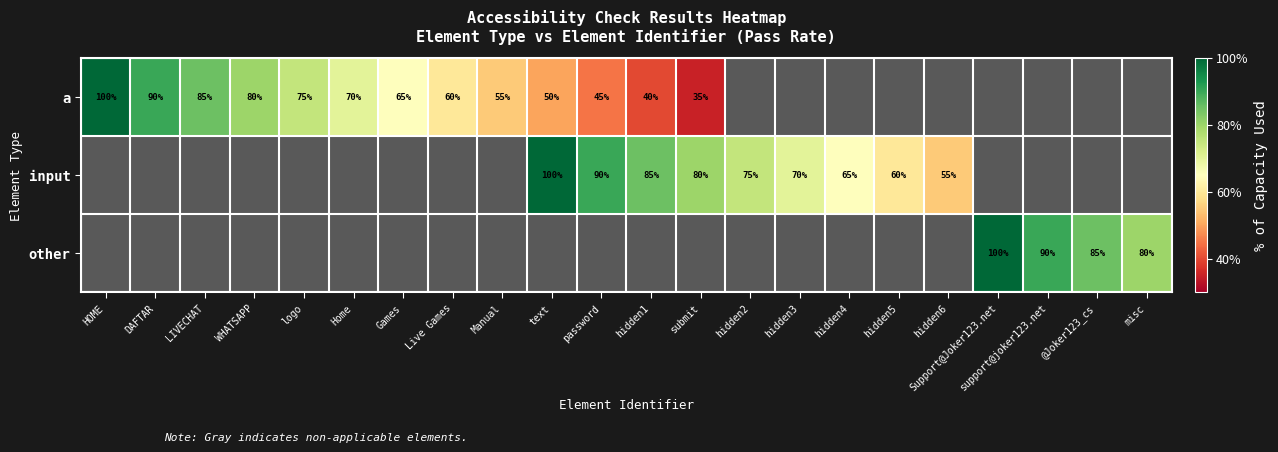

Is the value of other at support@joker123.net greater than the value of input at hidden3?

Yes